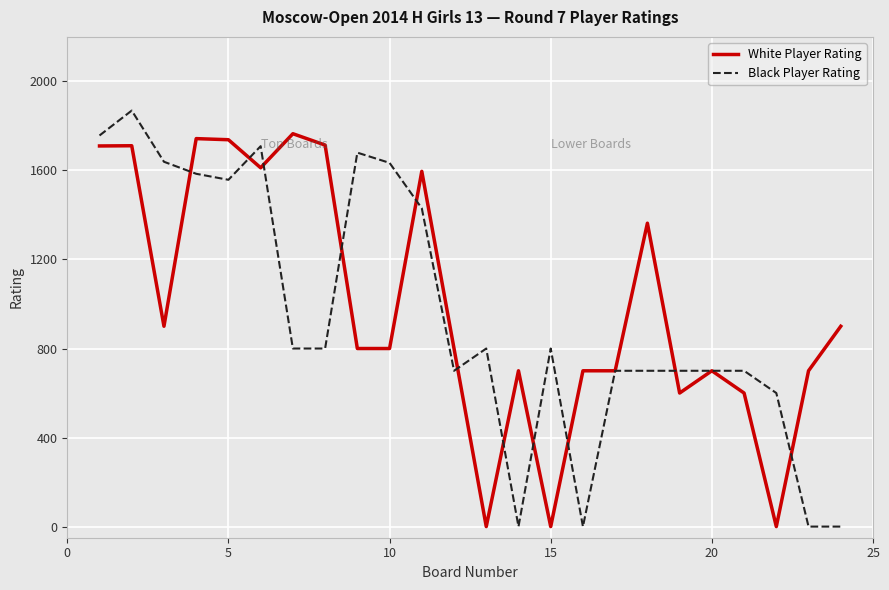

What is the average value of the Black Player Rating series?

953